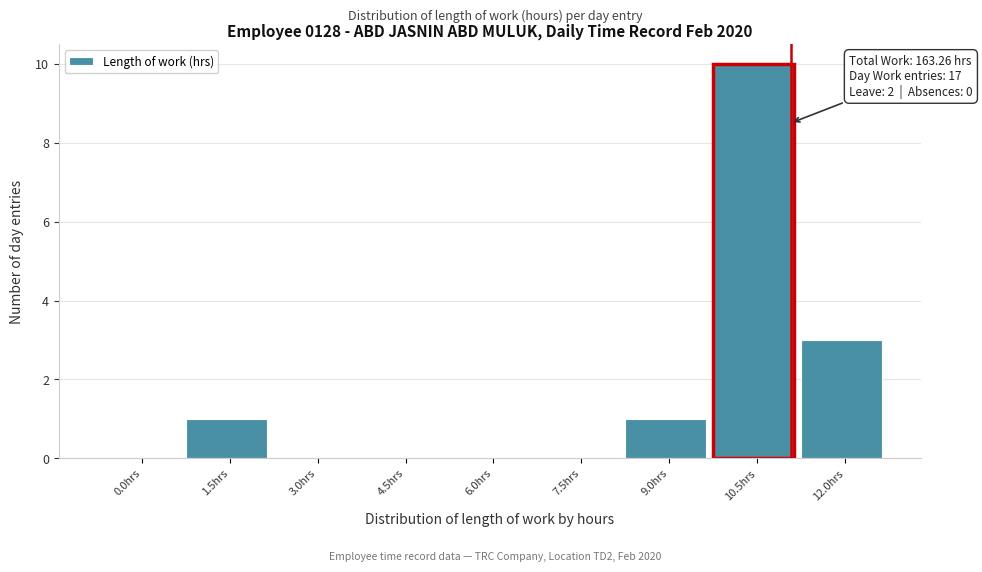

Reading right to left, transcribe all the data shown in this chart.

12.0hrs=3	10.5hrs=10	9.0hrs=1	7.5hrs=0	6.0hrs=0	4.5hrs=0	3.0hrs=0	1.5hrs=1	0.0hrs=0